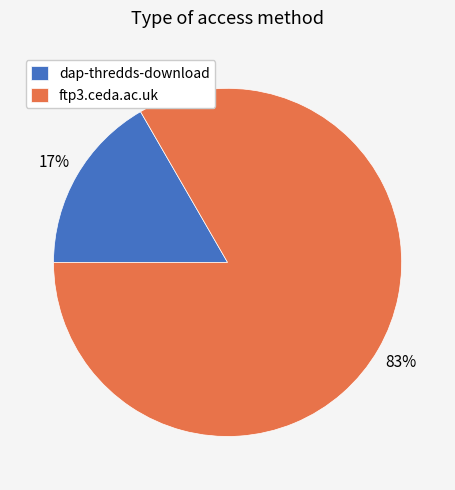

What is the largest slice in the pie chart?

ftp3.ceda.ac.uk